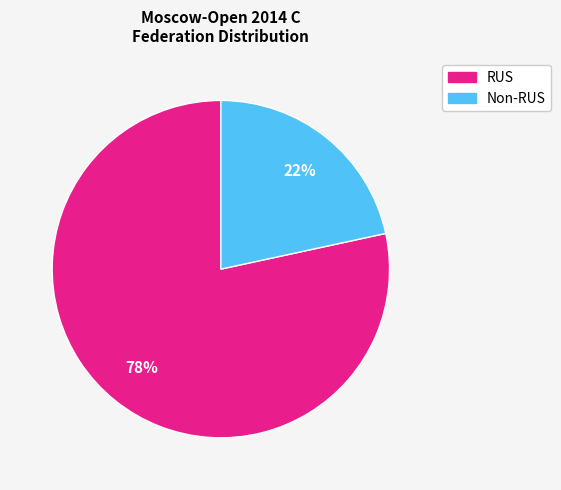

The RUS slice represents 78% of the pie. True or false?

True